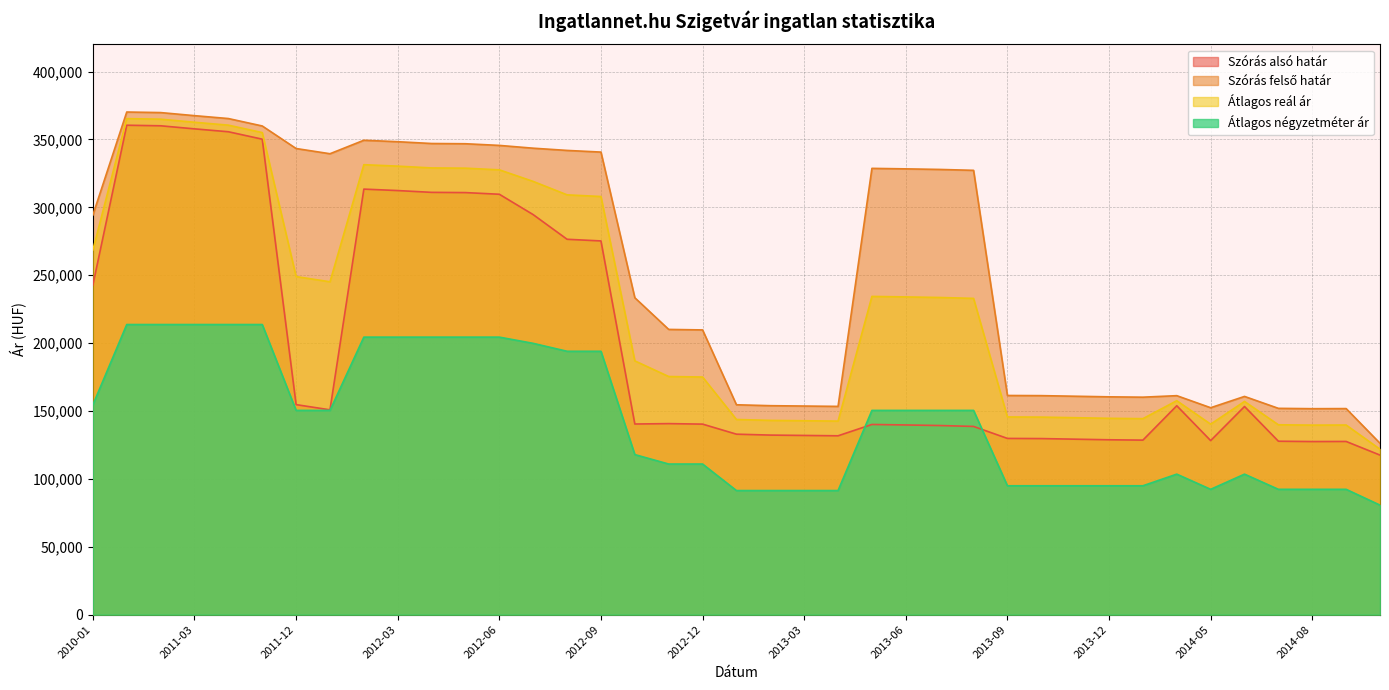

Which series has the largest total across all categories?

Szórás felső határ